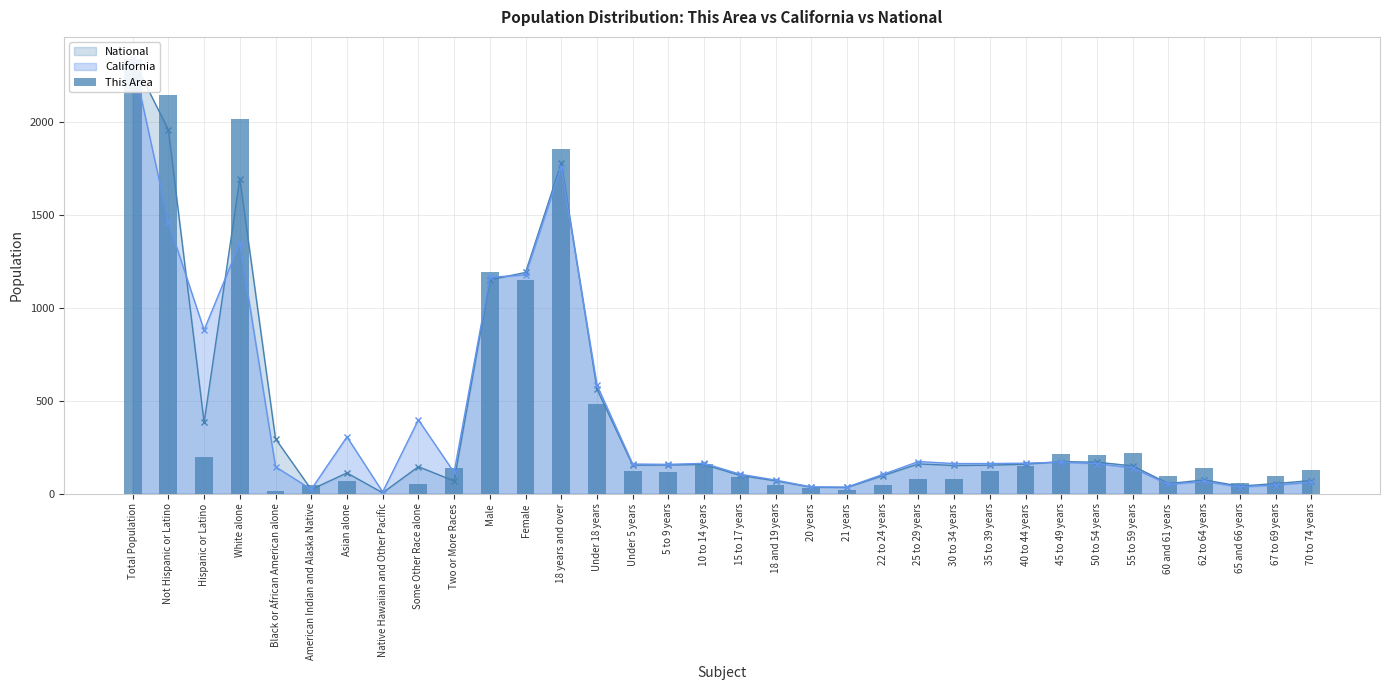

Approximately how many times larger is the value at Female compared to 67 to 69 years?

12.3